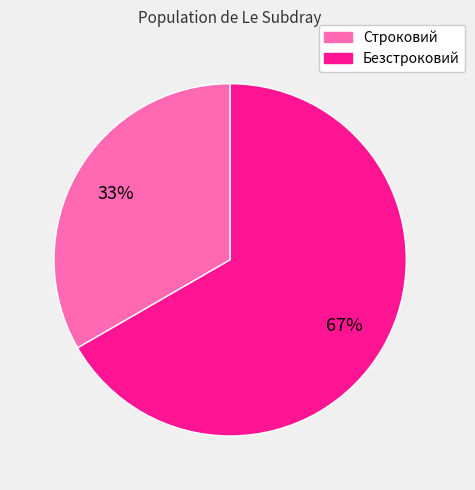

To the nearest percent, what is the average slice percentage?

50%